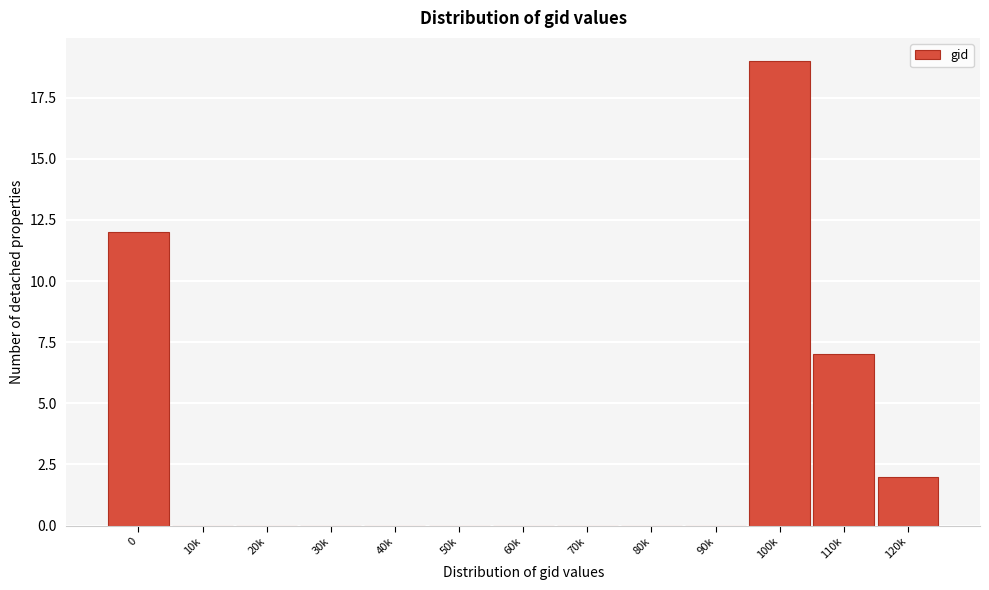

Reading right to left, list all the values displayed in this chart.

120k=2	110k=7	100k=19	90k=0	80k=0	70k=0	60k=0	50k=0	40k=0	30k=0	20k=0	10k=0	0=12